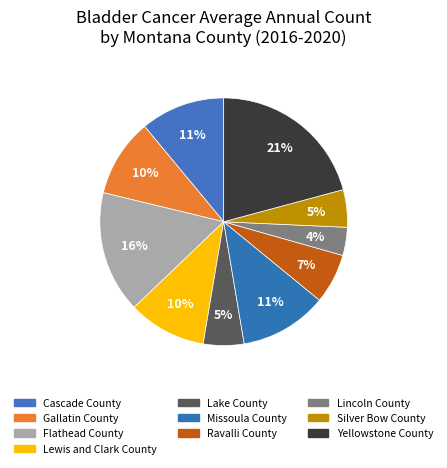

Approximately how many times larger is the value at Yellowstone County compared to Cascade County?

1.9